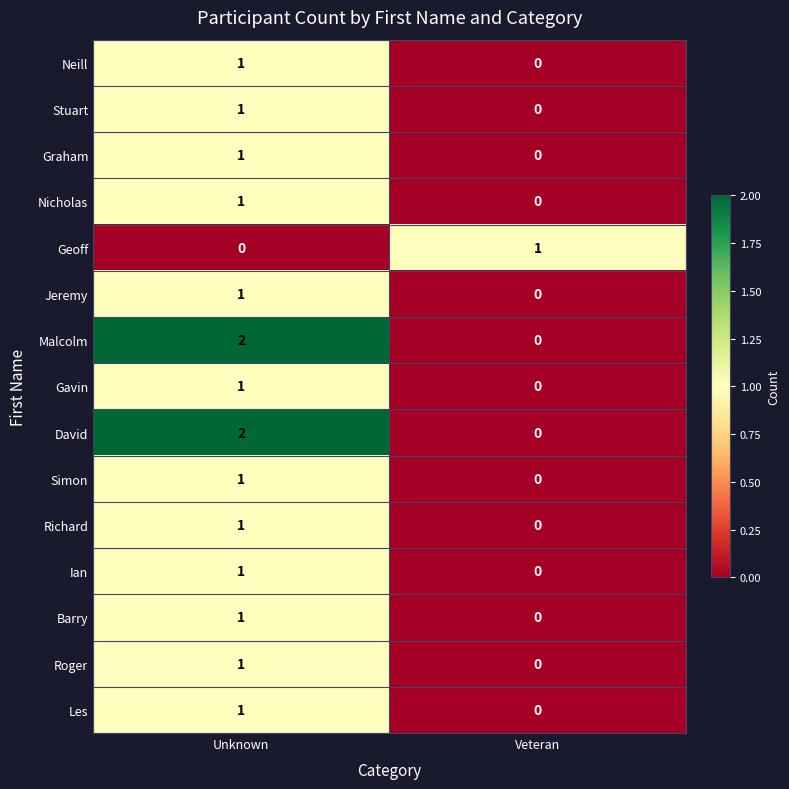

What is the difference between the highest and lowest values at Unknown?

2